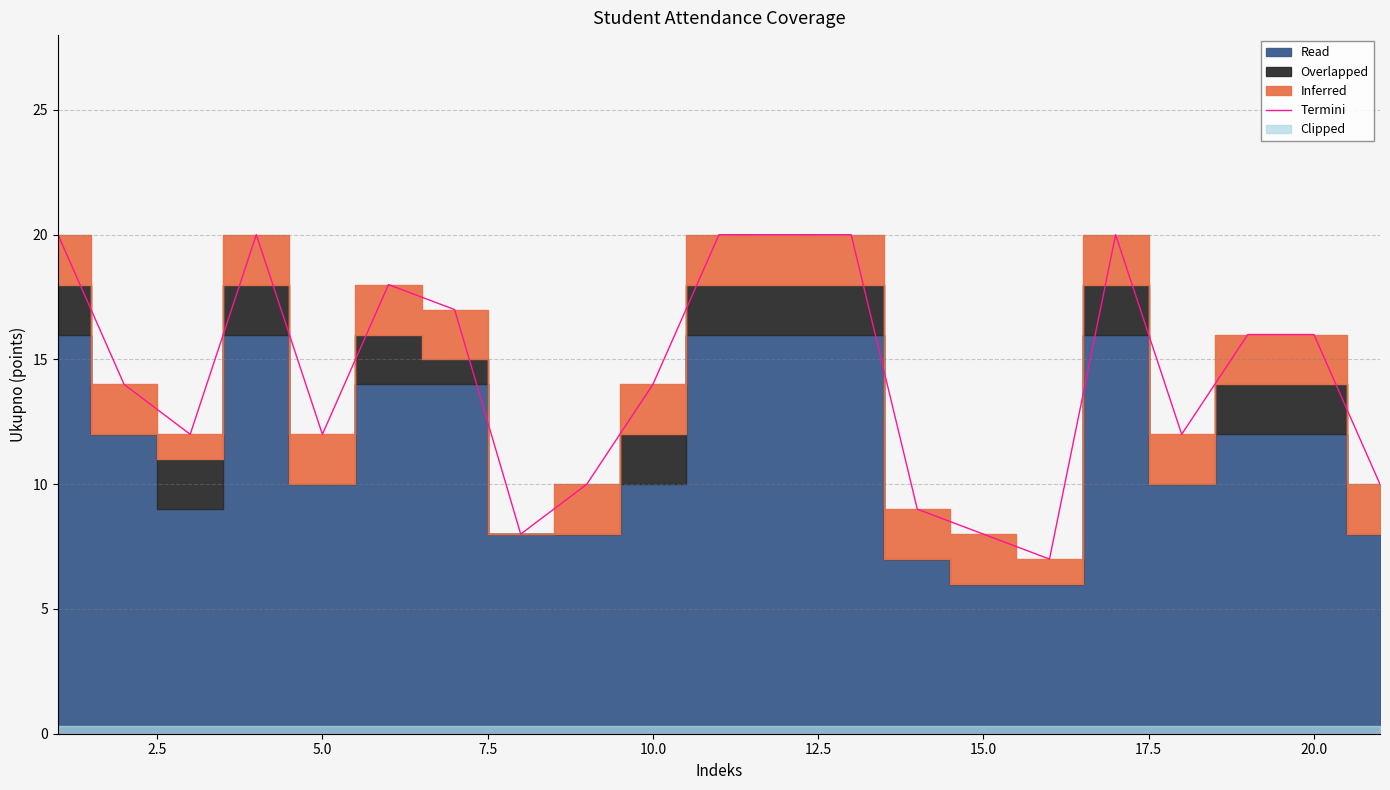

The value of Termini at 15.0 is 5. True or false?

False